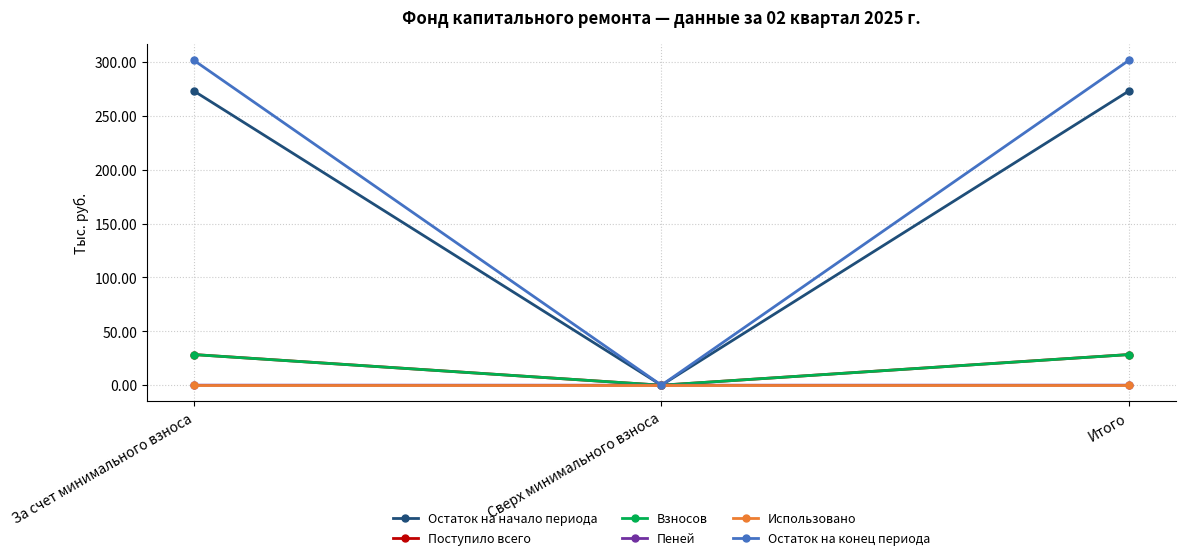

What position from the left is За счет минимального взноса?

1